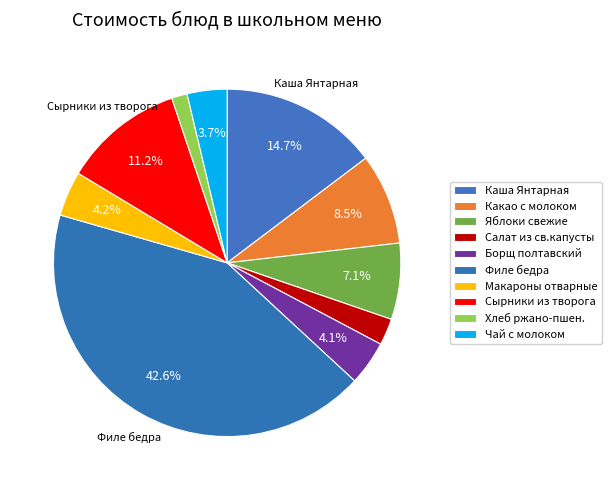

Count the number of slices in the pie.

10